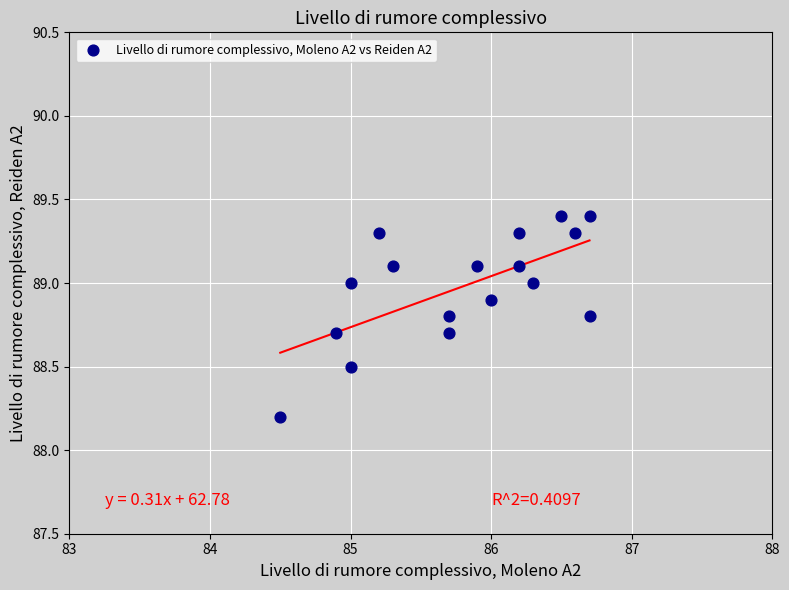

What Y value in the scatter plot is closest to 88?

88.2